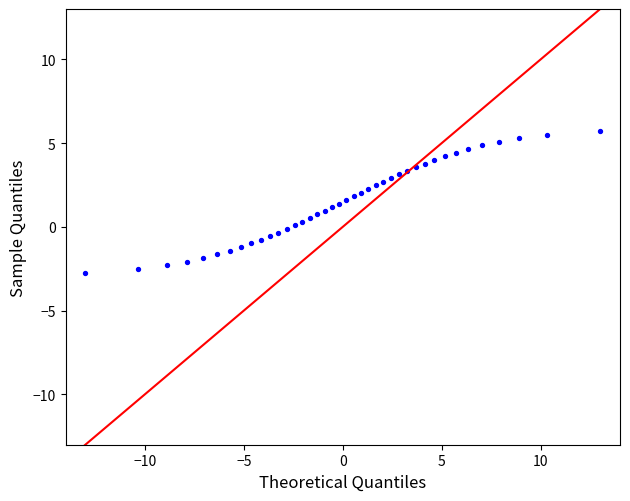

What is the range of X values (max minus min)?

26.0